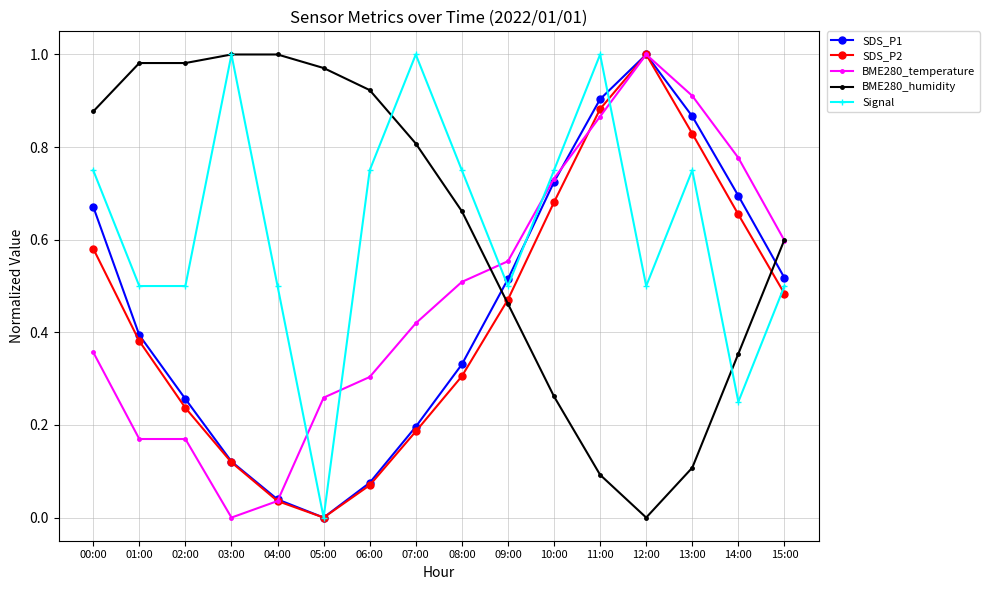

What is the label of the 15th point from the left?

14:00